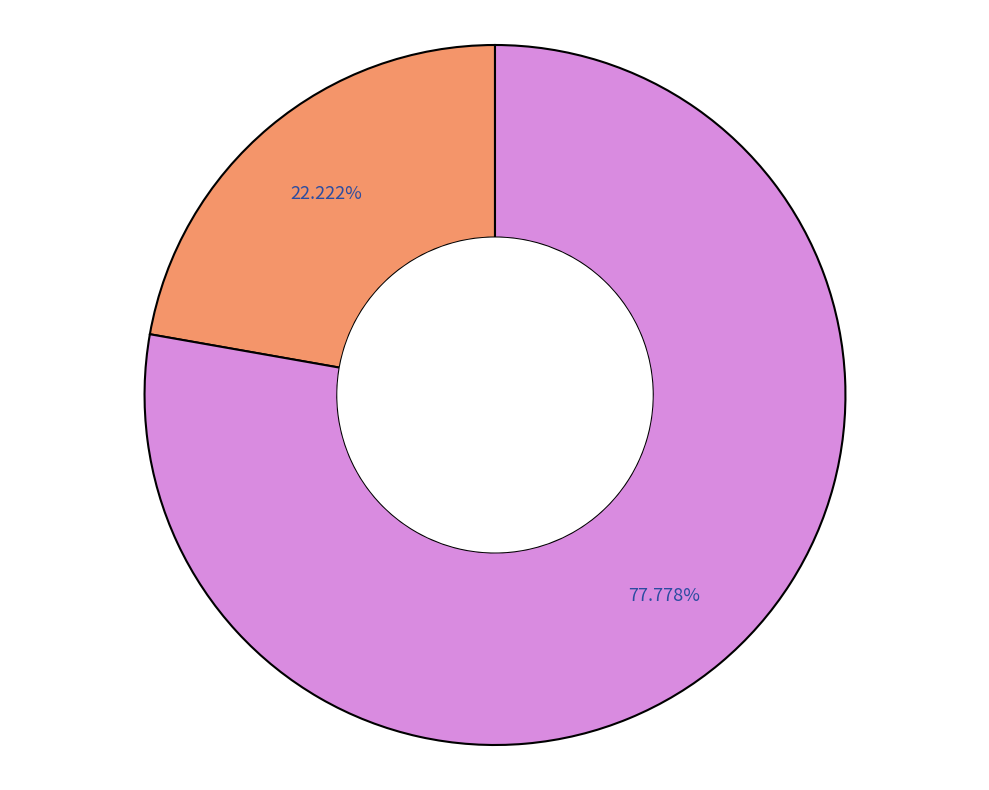

Is there a majority slice in this chart?

Yes